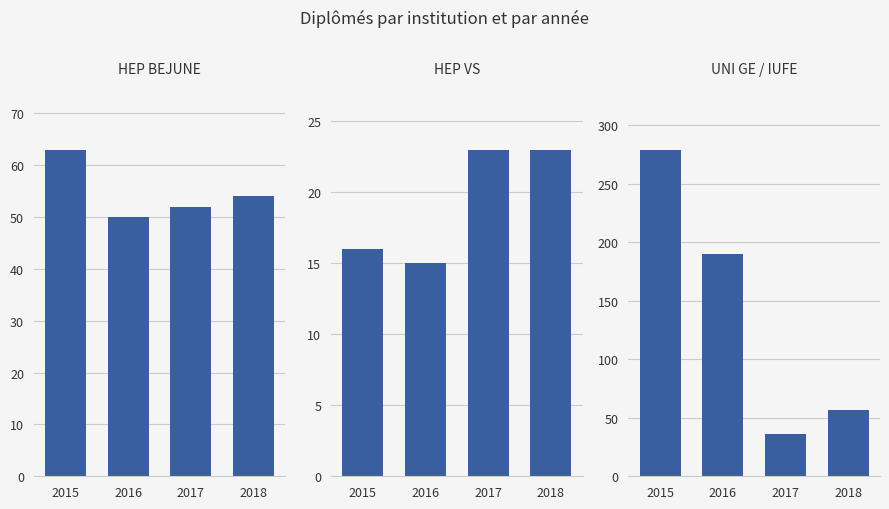

What is the minimum value for HEP BEJUNE?

50